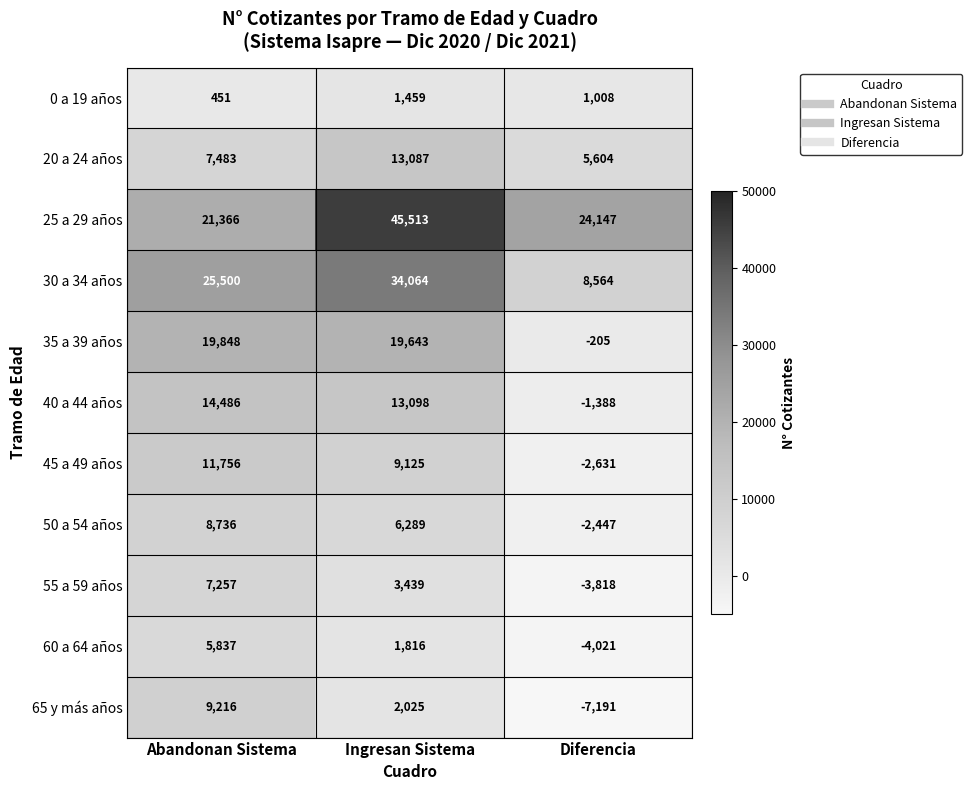

At which category does the chart reach its peak across all series?

Ingresan Sistema